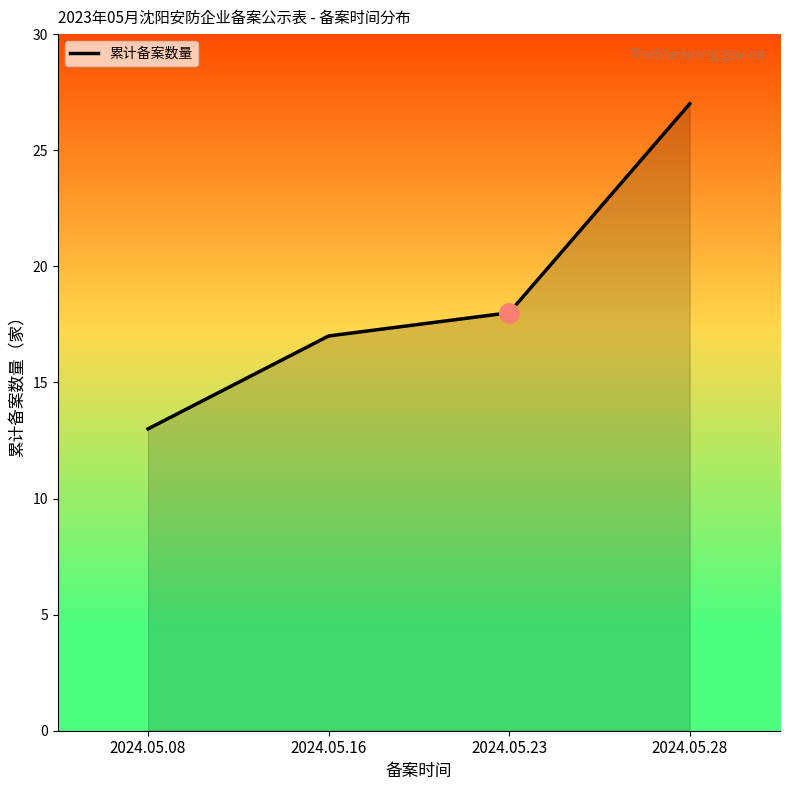

What is the change in value from 2024.05.16 to 2024.05.23?

+1